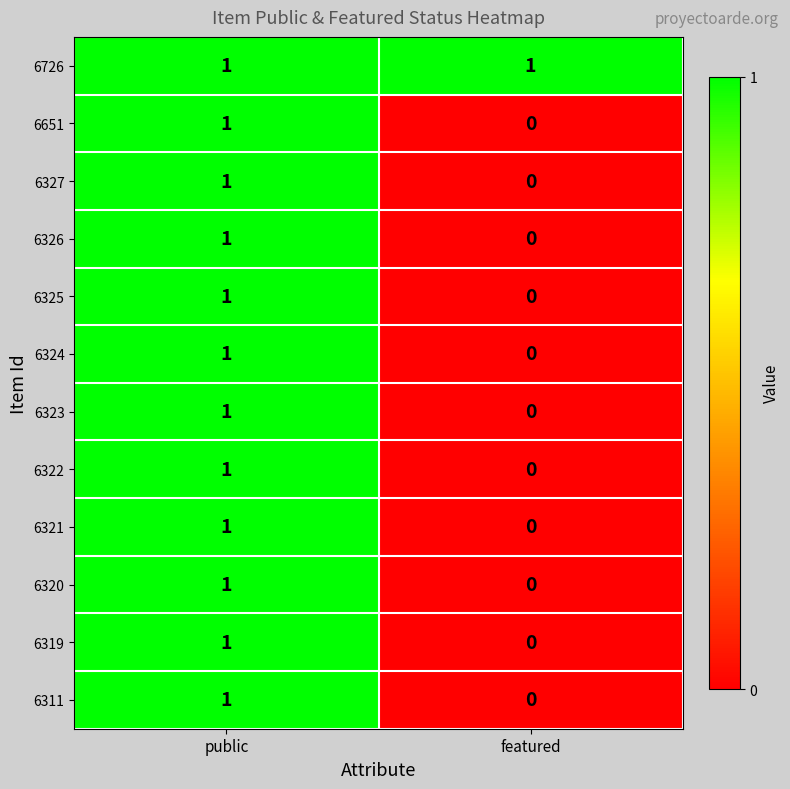

At how many categories does at least one series exceed 0?

2